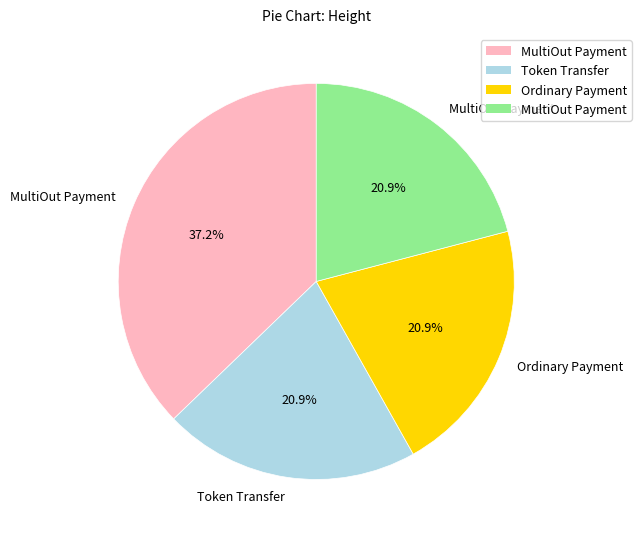

To the nearest percent, what is the difference between the largest and smallest slice percentages?

16%